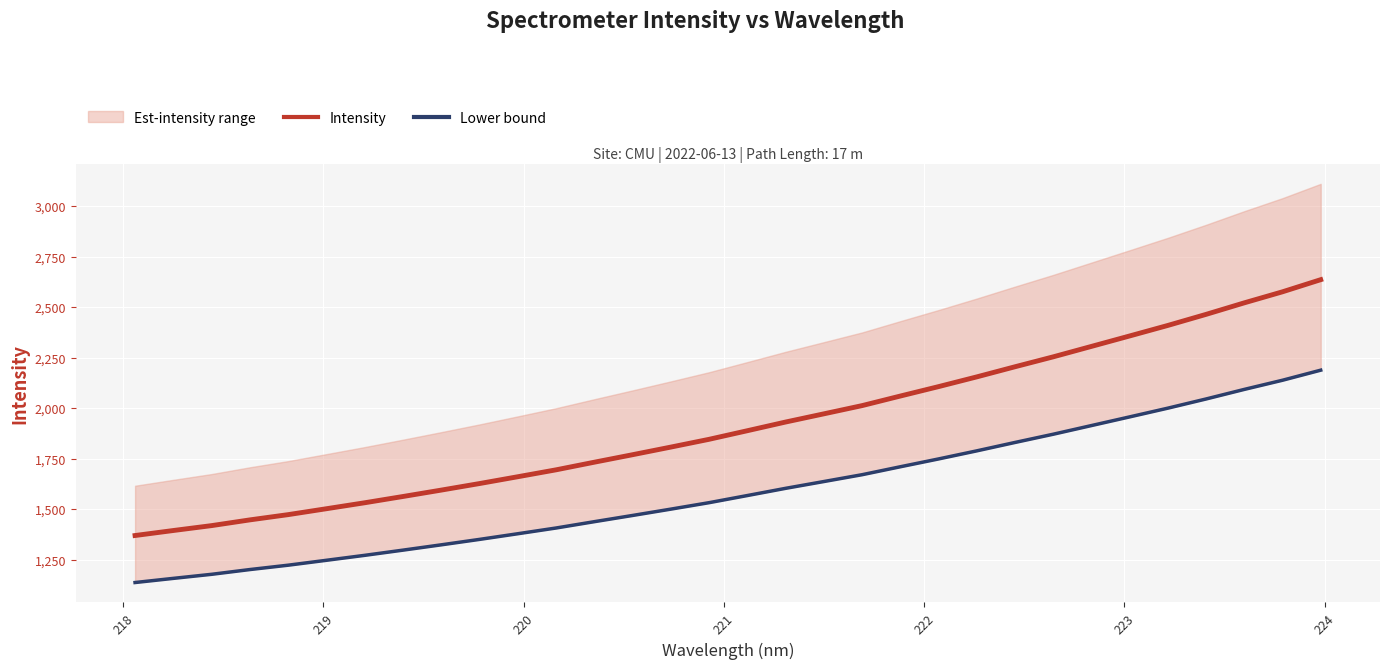

What is the maximum value shown in the chart?

2635.4